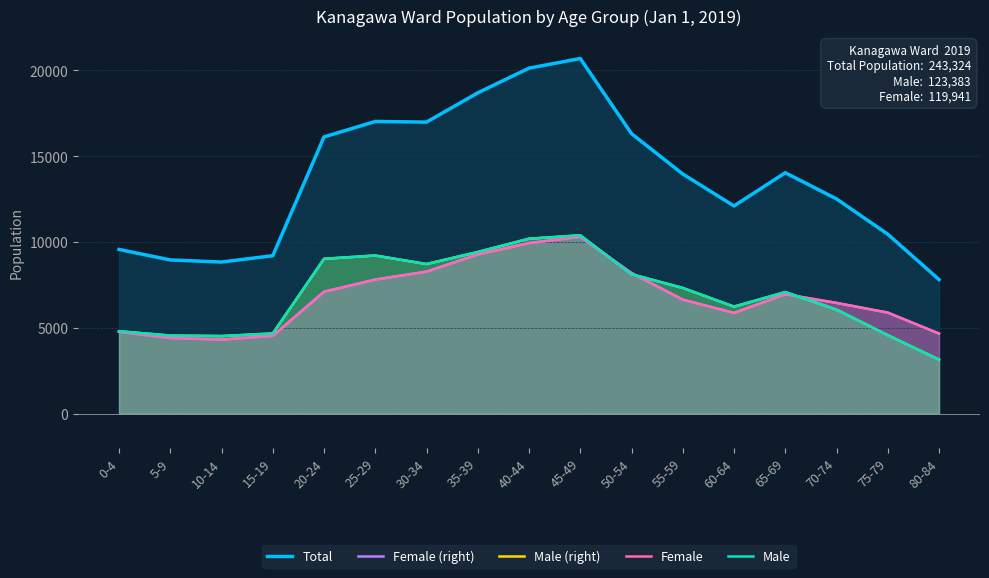

Reading left to right, transcribe all the data shown in this chart.

Total: 0-4=9569	5-9=8956	10-14=8834	15-19=9203	20-24=16128	25-29=17027	30-34=16991	35-39=18696	40-44=20135	45-49=20698	50-54=16317	55-59=13967	60-64=12103	65-69=14040	70-74=12514	75-79=10457	80-84=7813
Female (right): 0-4=4768	5-9=4408	10-14=4315	15-19=4534	20-24=7104	25-29=7813	30-34=8274	35-39=9276	40-44=9941	45-49=10306	50-54=8193	55-59=6642	60-64=5868	65-69=6957	70-74=6452	75-79=5886	80-84=4666
Male (right): 0-4=4801	5-9=4548	10-14=4519	15-19=4669	20-24=9024	25-29=9214	30-34=8717	35-39=9420	40-44=10194	45-49=10392	50-54=8124	55-59=7325	60-64=6235	65-69=7083	70-74=6062	75-79=4571	80-84=3147
Female: 0-4=4768	5-9=4408	10-14=4315	15-19=4534	20-24=7104	25-29=7813	30-34=8274	35-39=9276	40-44=9941	45-49=10306	50-54=8193	55-59=6642	60-64=5868	65-69=6957	70-74=6452	75-79=5886	80-84=4666
Male: 0-4=4801	5-9=4548	10-14=4519	15-19=4669	20-24=9024	25-29=9214	30-34=8717	35-39=9420	40-44=10194	45-49=10392	50-54=8124	55-59=7325	60-64=6235	65-69=7083	70-74=6062	75-79=4571	80-84=3147